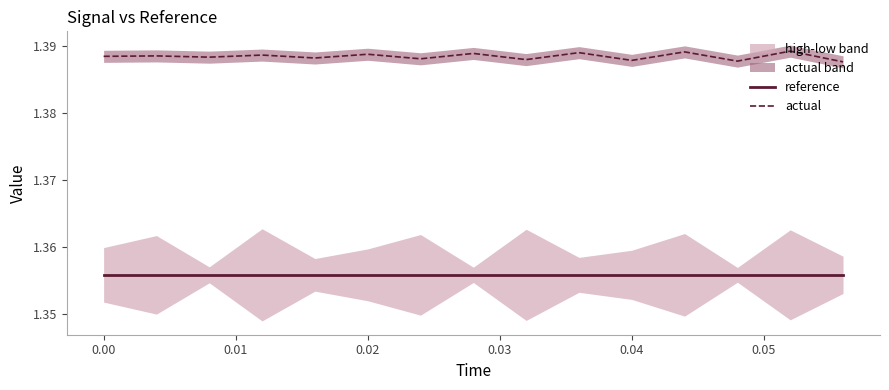

Rank the series by their maximum value, from lowest to highest.

reference, actual